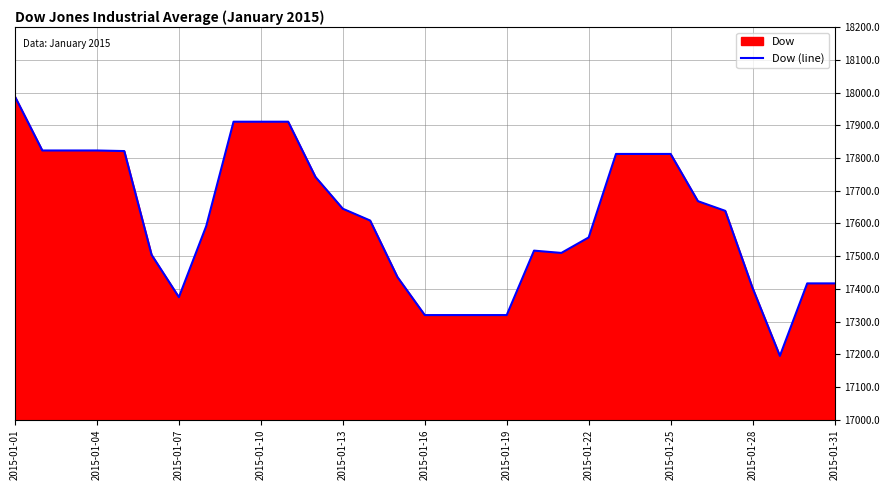

The value at 2015-01-31 is 25079.4. True or false?

False